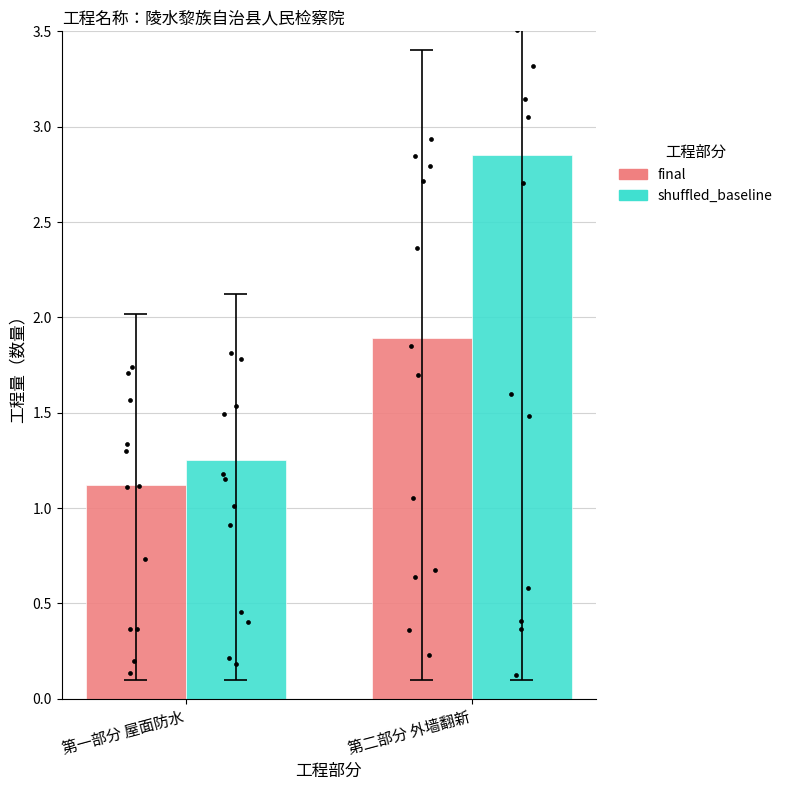

Is the value of shuffled_baseline at 第二部分 外墙翻新 greater than the value of final at 第一部分 屋面防水?

Yes